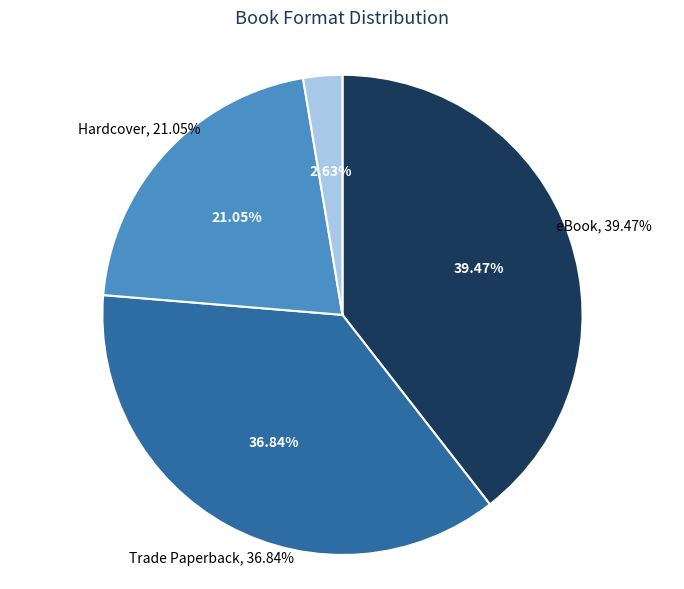

To the nearest percent, what is the difference between the Mass Market Paperback and eBook slice percentages?

37%